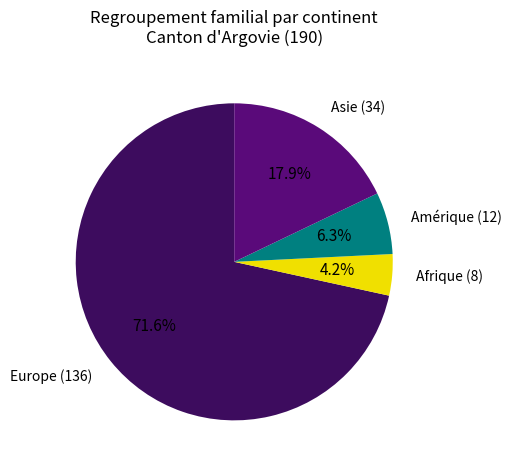

Does any single category account for the majority?

Yes